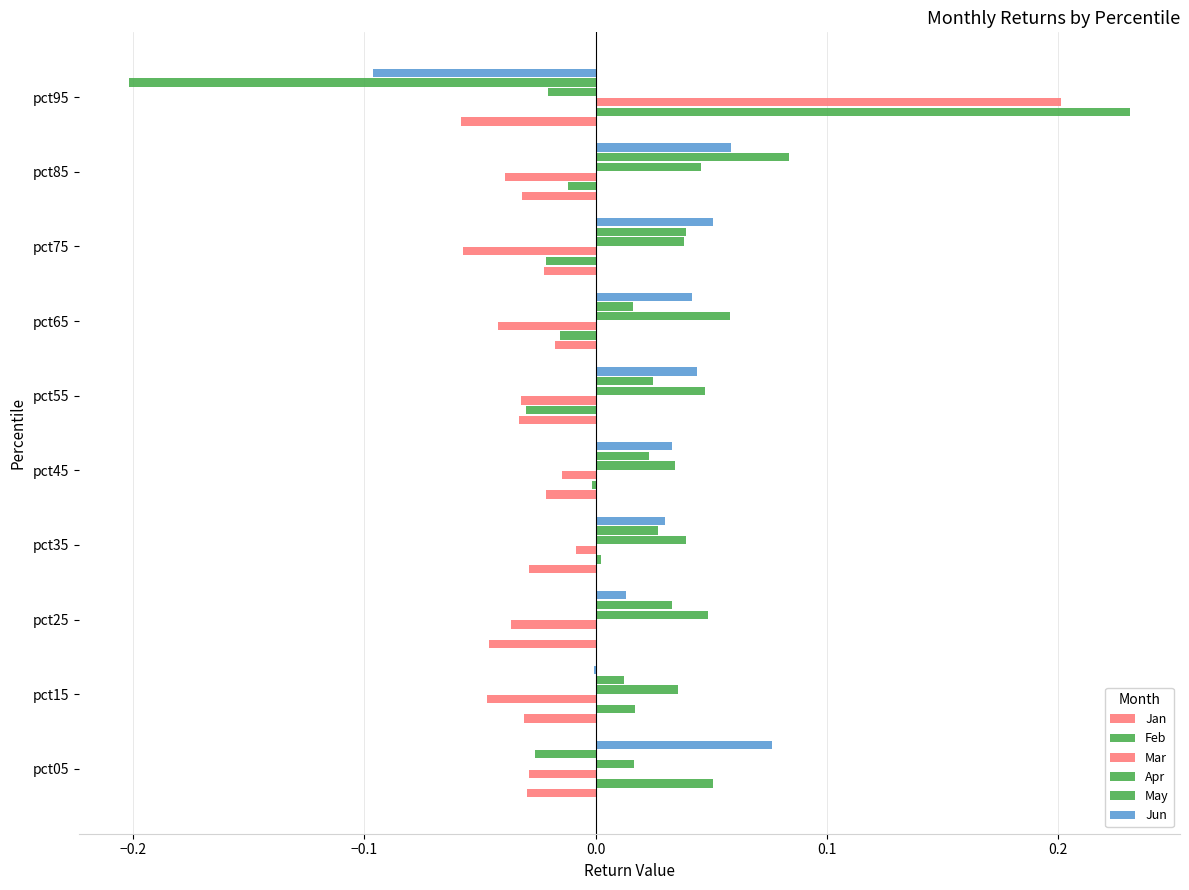

How many values in the Mar series exceed 0?

1